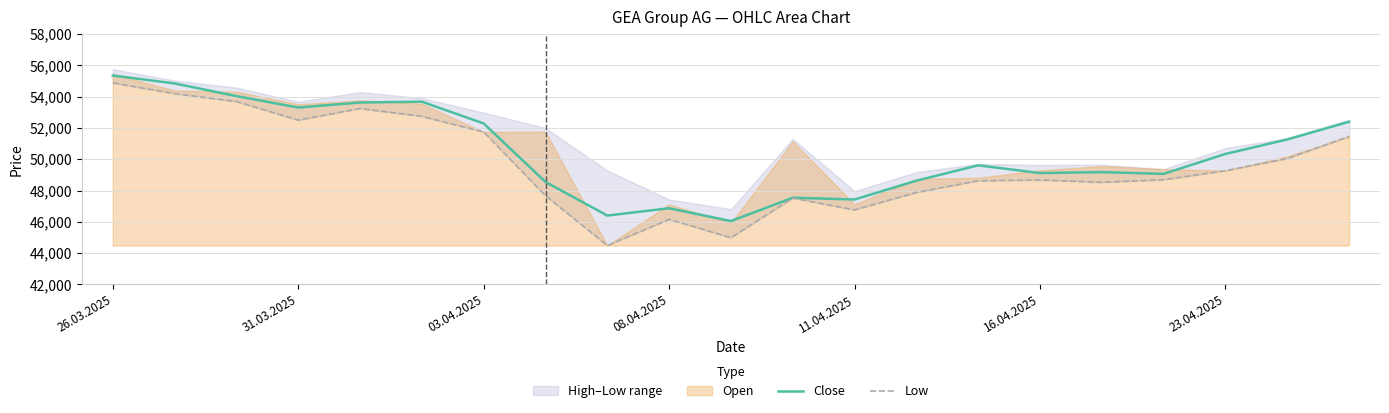

Which category has the highest value in the Close series?

26.03.2025